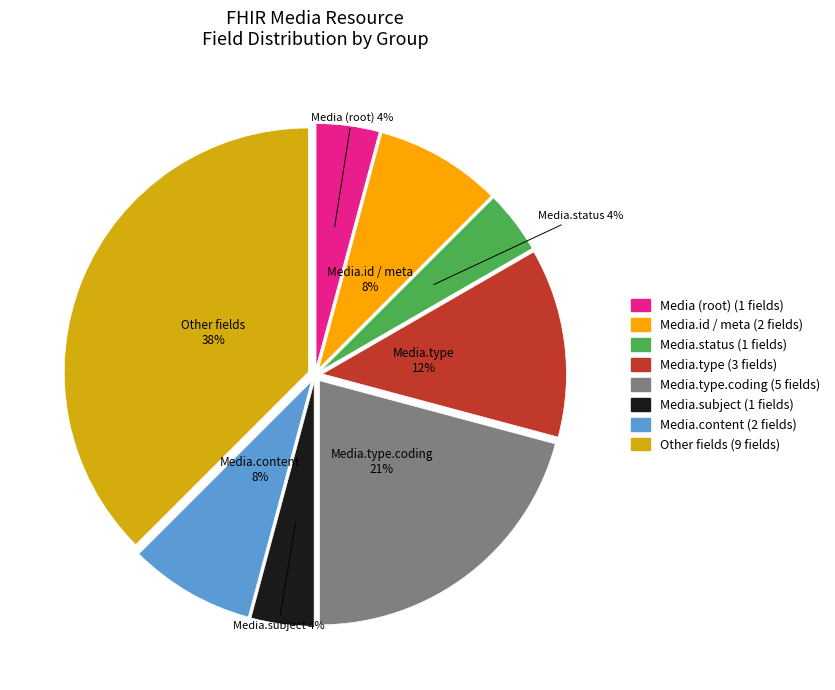

To the nearest percent, what is the average slice percentage?

12%